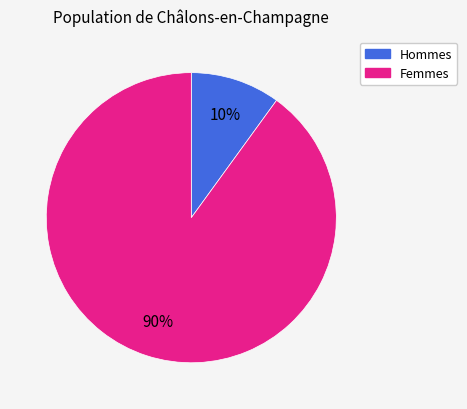

Is there a majority slice in this chart?

Yes